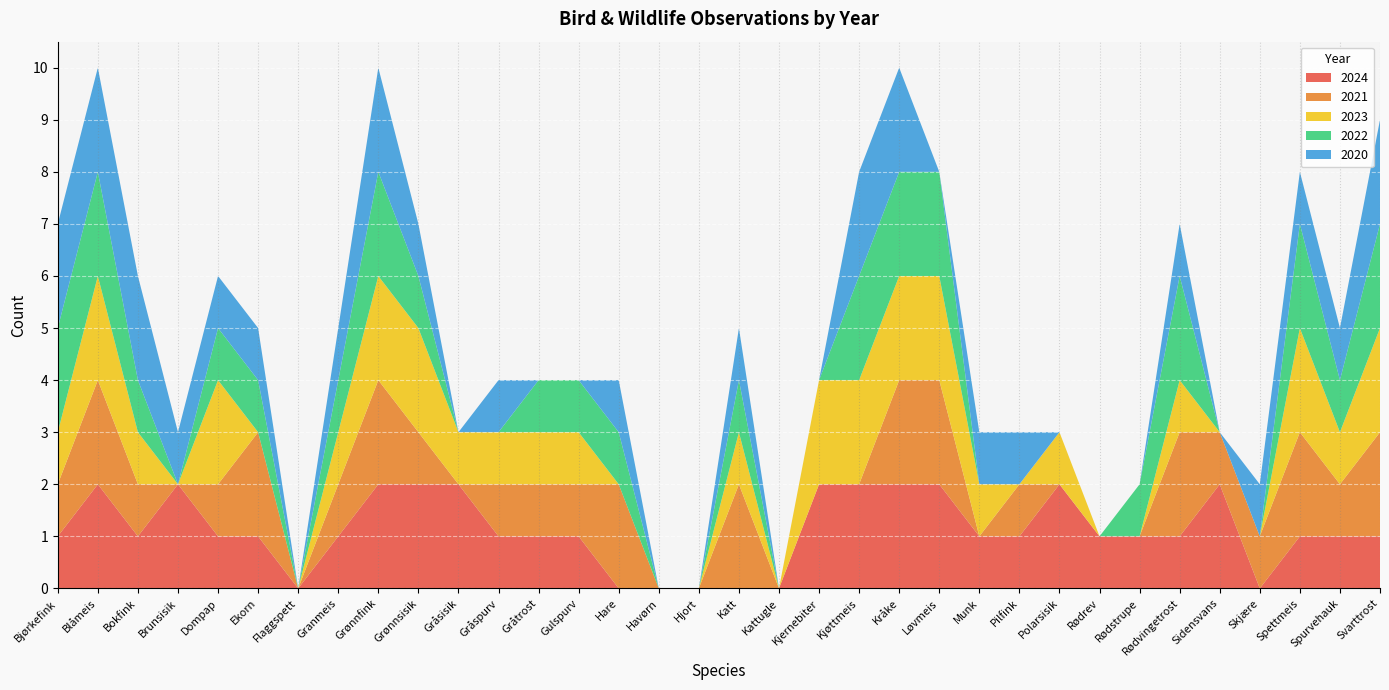

Reading left to right, what are all the values shown in this chart?

2024: 1	2	1	2	1	1	0	1	2	2	2	1	1	1	0	0	0	0	0	2	2	2	2	1	1	2	1	1	1	2	0	1	1	1
2021: 1	2	1	0	1	2	0	1	2	1	0	1	1	1	2	0	0	2	0	0	0	2	2	0	1	0	0	0	2	1	1	2	1	2
2023: 1	2	1	0	2	0	0	1	2	2	1	1	1	1	0	0	0	1	0	2	2	2	2	1	0	1	0	0	1	0	0	2	1	2
2022: 2	2	1	0	1	1	0	1	2	1	0	0	1	1	1	0	0	1	0	0	2	2	2	0	0	0	0	1	2	0	0	2	1	2
2020: 2	2	2	1	1	1	0	1	2	1	0	1	0	0	1	0	0	1	0	0	2	2	0	1	1	0	0	0	1	0	1	1	1	2